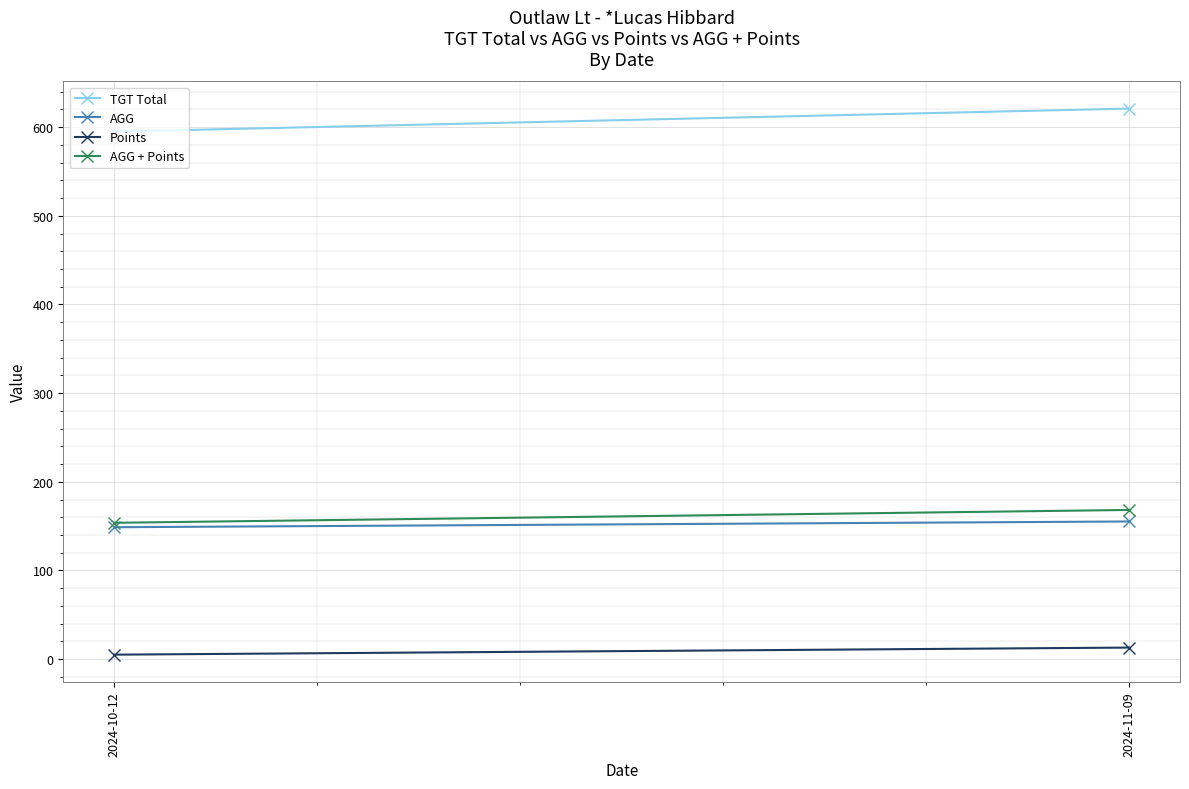

What is the difference between the maximum and minimum values in the AGG series?

6.5